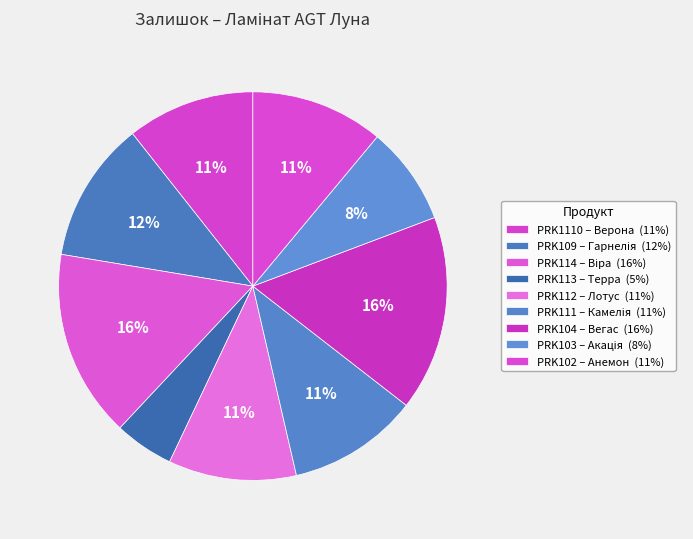

Between PRK104 – Вегас and PRK1110 – Верона, which is larger?

PRK104 – Вегас